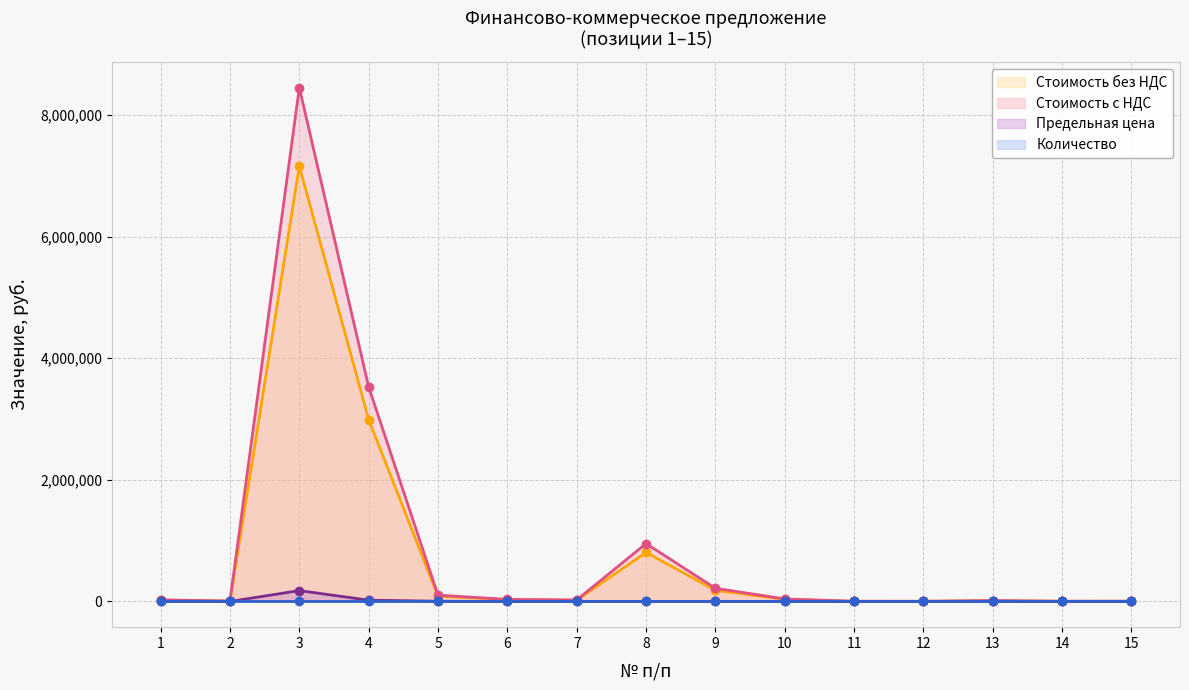

How many series are shown in this chart?

4